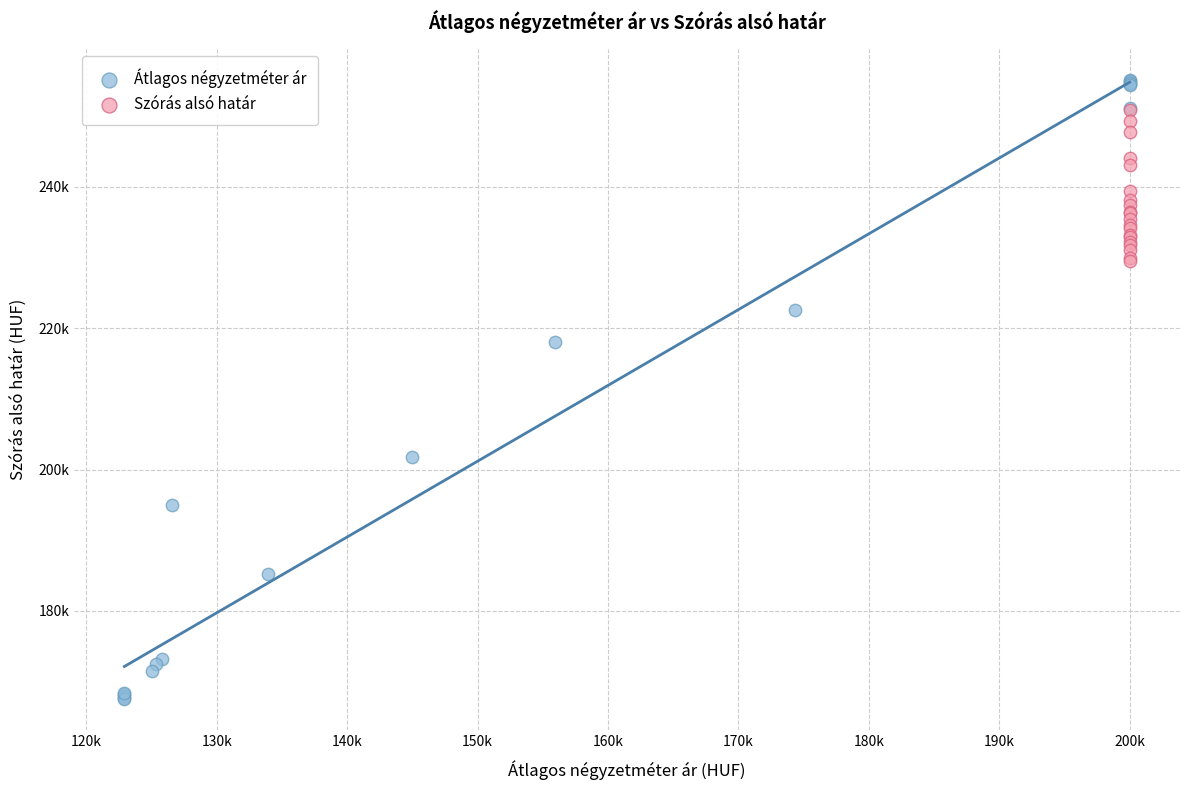

Which series has the widest spread of Y values?

Átlagos négyzetméter ár